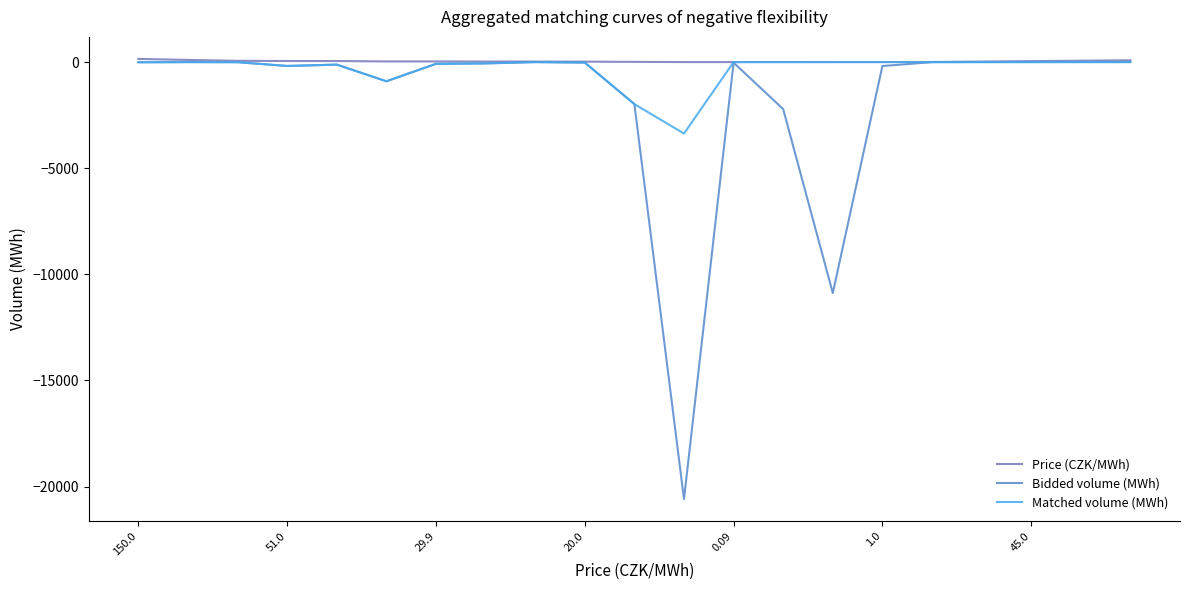

Which series has the widest spread of values?

Bidded volume (MWh)